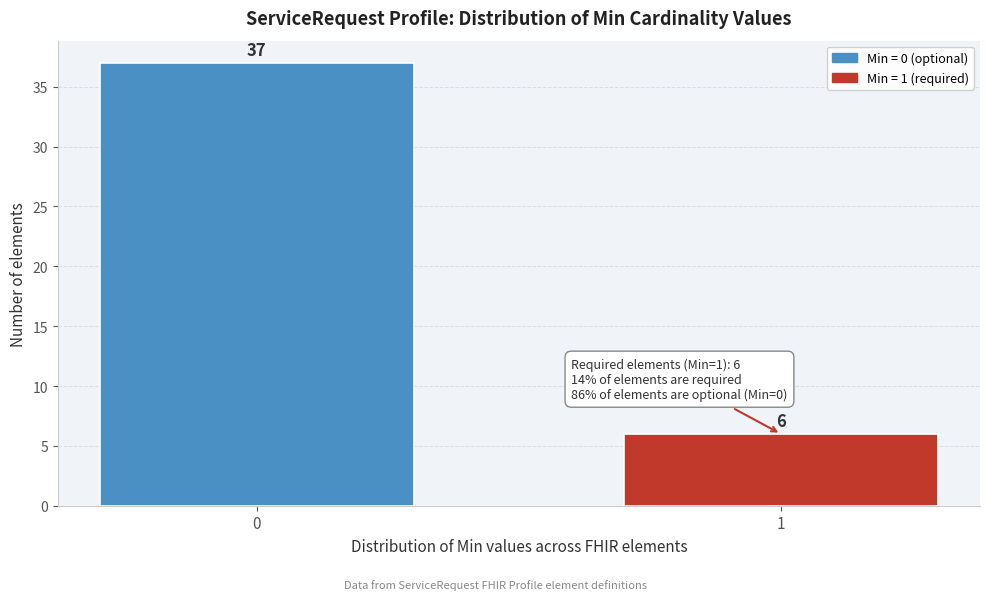

Reading left to right, what are all the values shown in this chart?

37	6